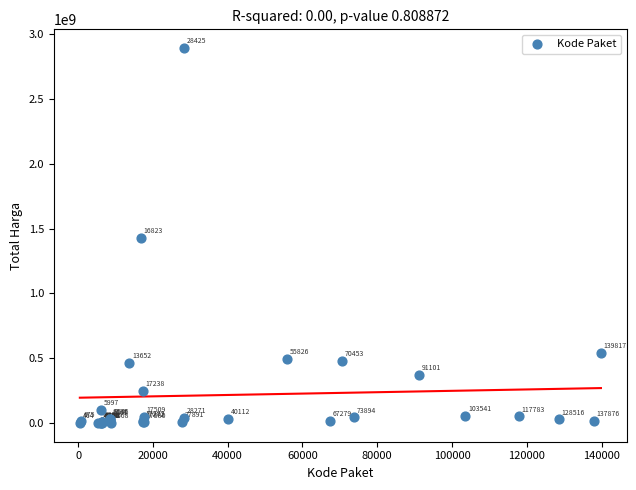

What Y value in the scatter plot is closest to 1446100000?

1425867900